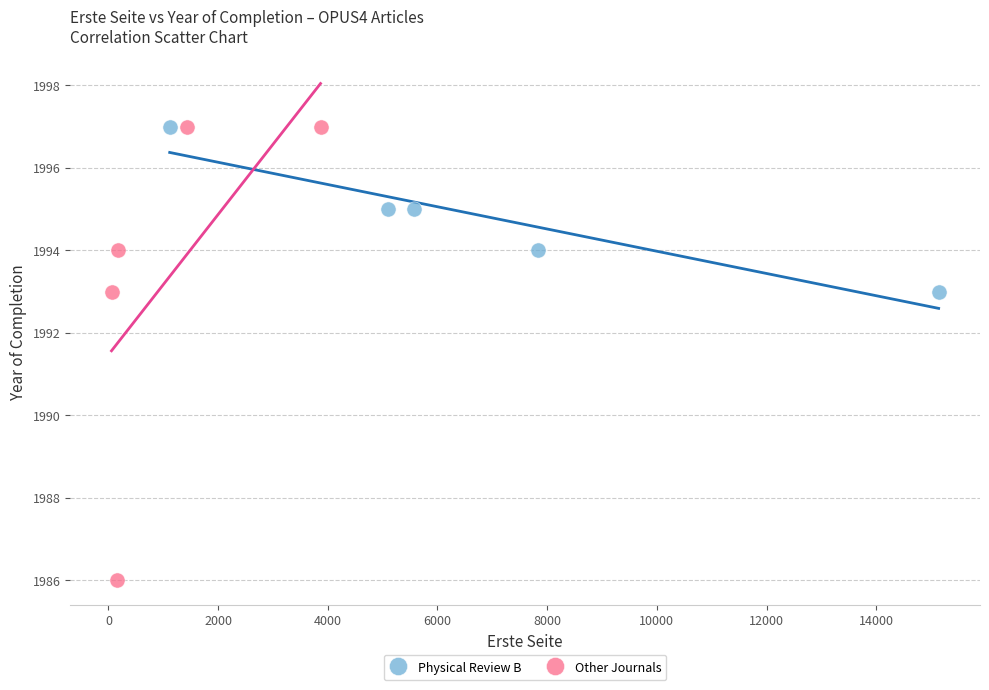

Which series contains the lowest Y value?

Other Journals